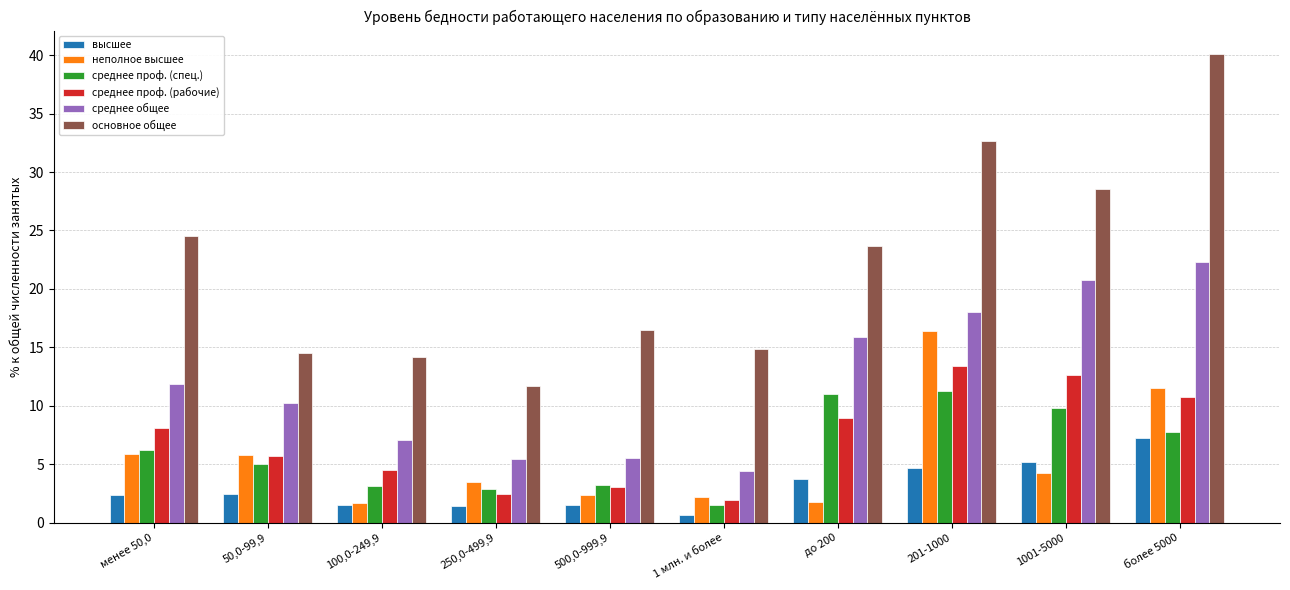

How many distinct data groups are displayed?

6